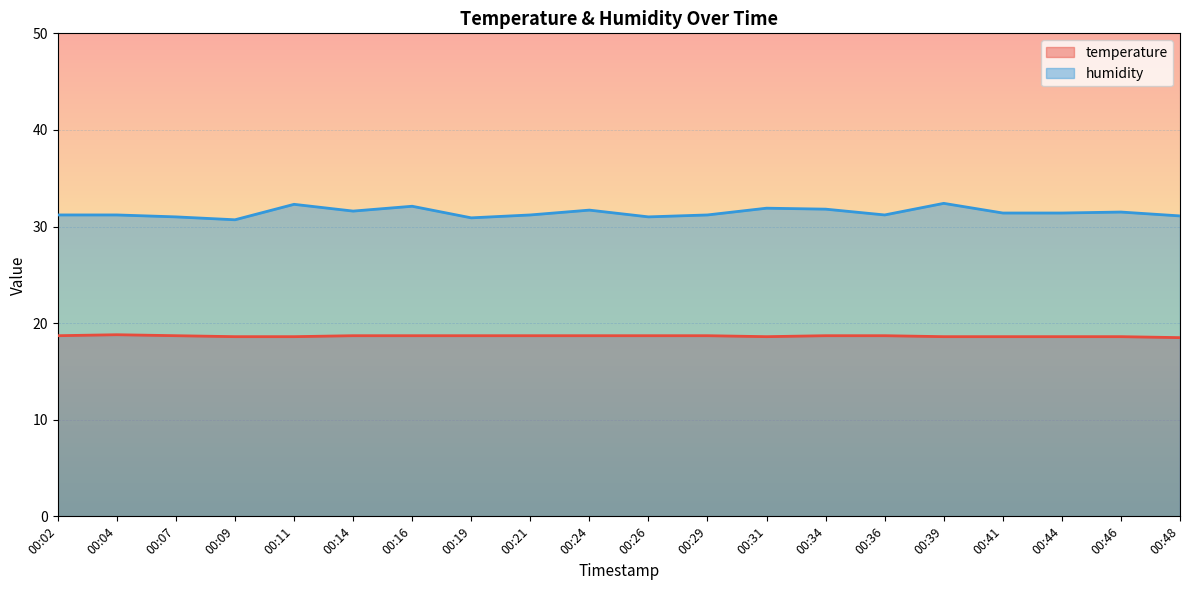

Reading left to right, what are all the values shown in this chart?

temperature: 00:02=18.7	00:04=18.8	00:07=18.7	00:09=18.6	00:11=18.6	00:14=18.7	00:16=18.7	00:19=18.7	00:21=18.7	00:24=18.7	00:26=18.7	00:29=18.7	00:31=18.6	00:34=18.7	00:36=18.7	00:39=18.6	00:41=18.6	00:44=18.6	00:46=18.6	00:48=18.5
humidity: 00:02=31.2	00:04=31.2	00:07=31.0	00:09=30.7	00:11=32.3	00:14=31.6	00:16=32.1	00:19=30.9	00:21=31.2	00:24=31.7	00:26=31.0	00:29=31.2	00:31=31.9	00:34=31.8	00:36=31.2	00:39=32.4	00:41=31.4	00:44=31.4	00:46=31.5	00:48=31.1